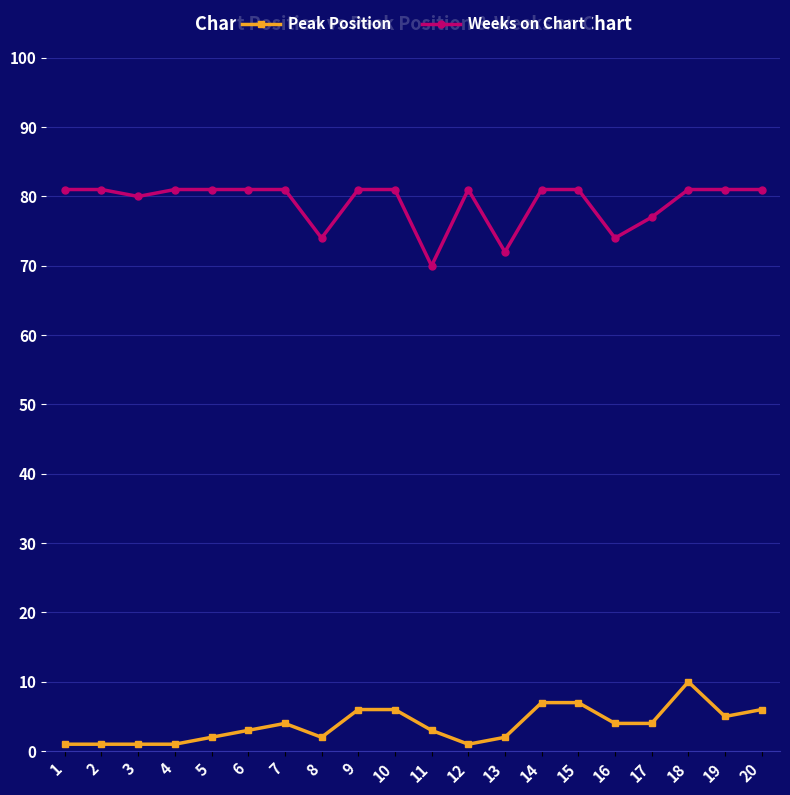

What is the sum of all Peak Position values?

76